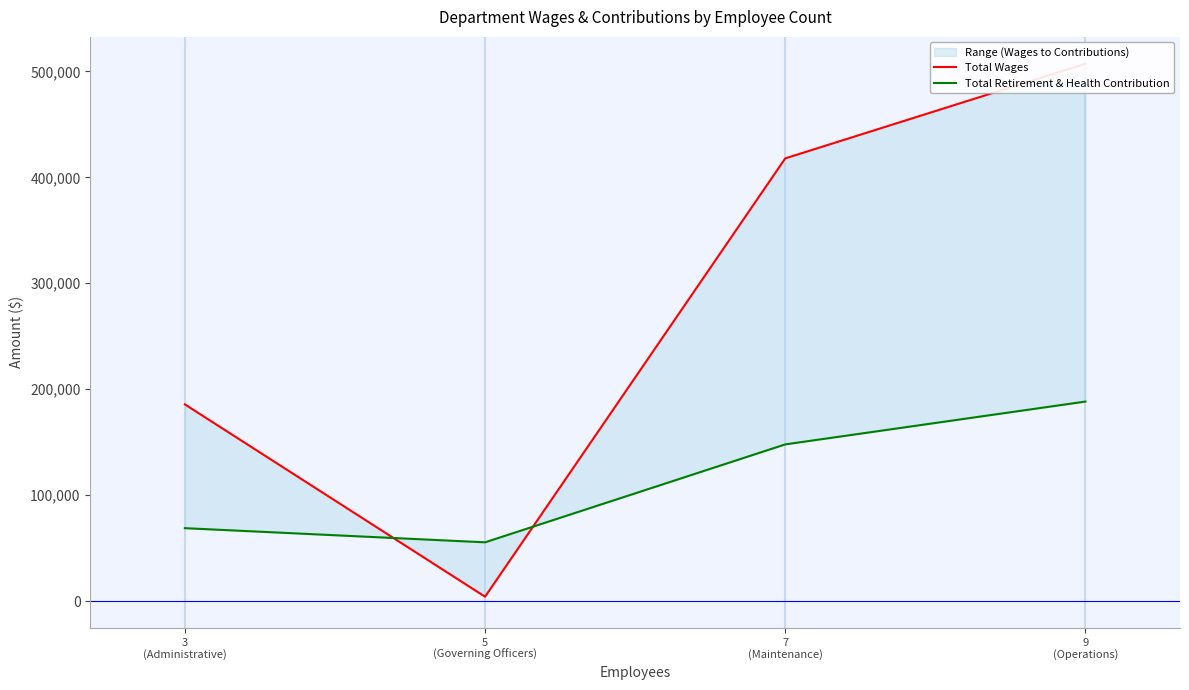

How many categories are shown in the chart?

4